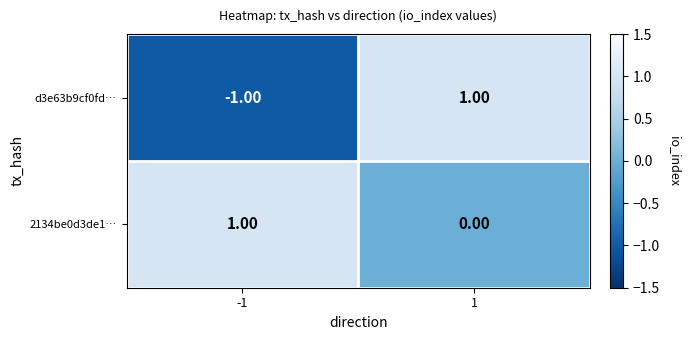

At 1, list the series in order from smallest to largest.

2134be0d3de1…, d3e63b9cf0fd…